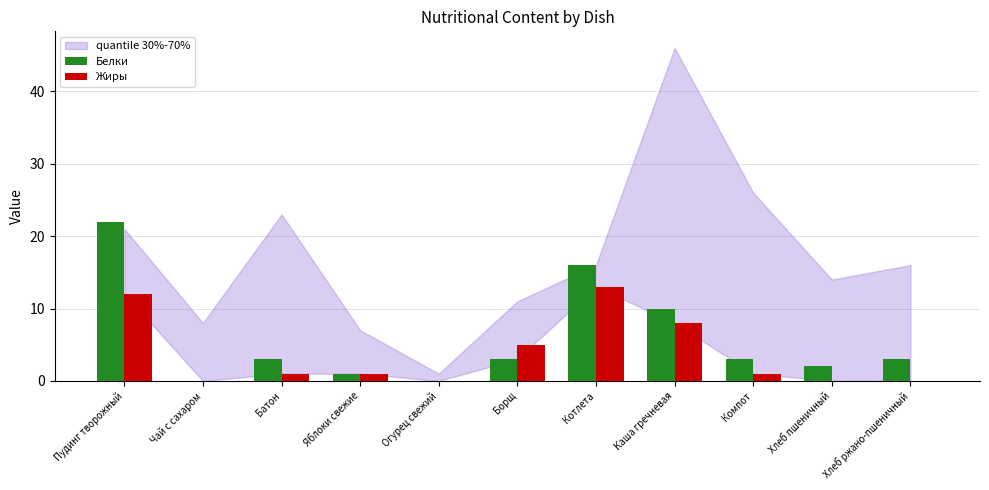

Does the chart contain stacked bars?

No